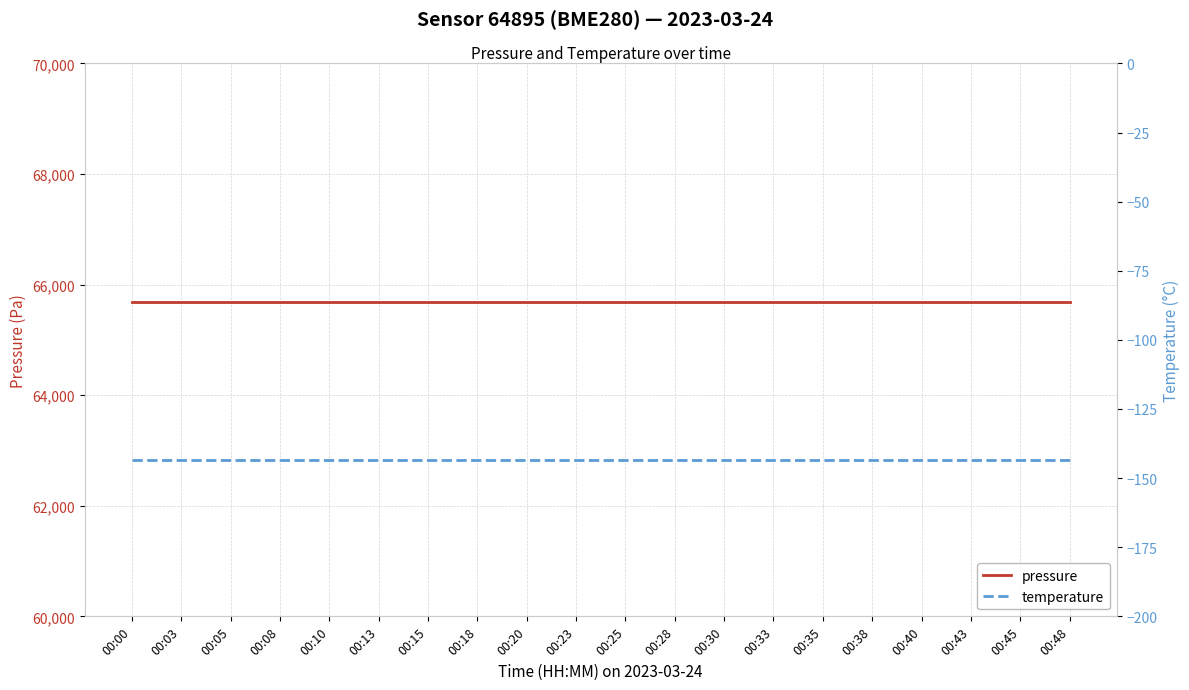

The value of pressure at 00:35 is 22749.9. True or false?

False